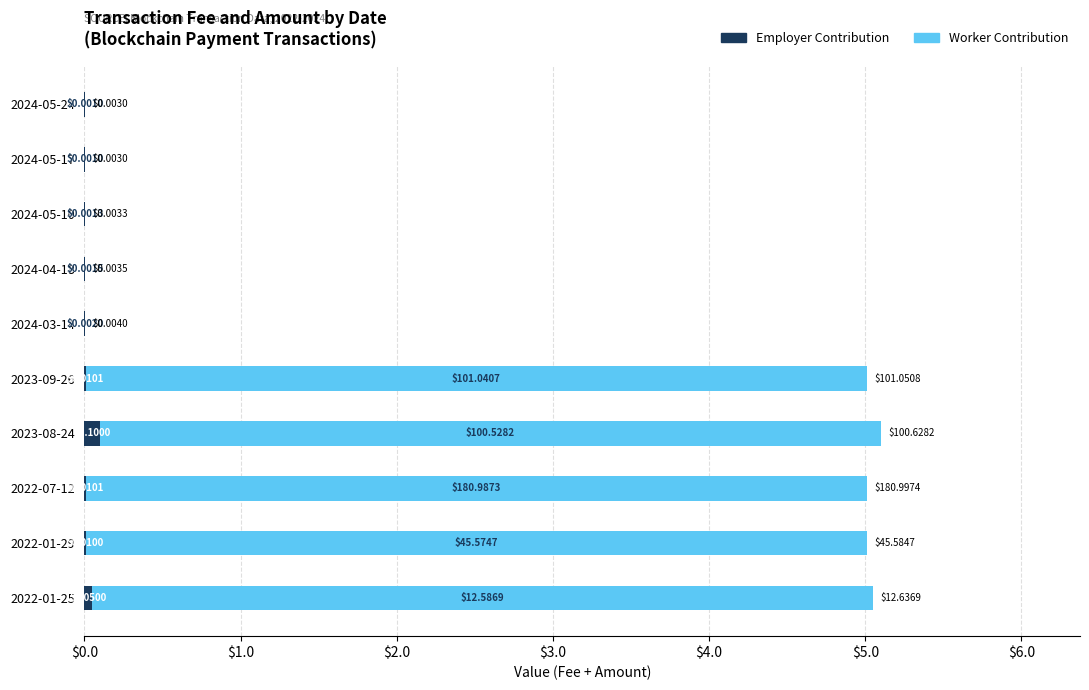

At which category is the sum across all series the highest?

2023-08-24